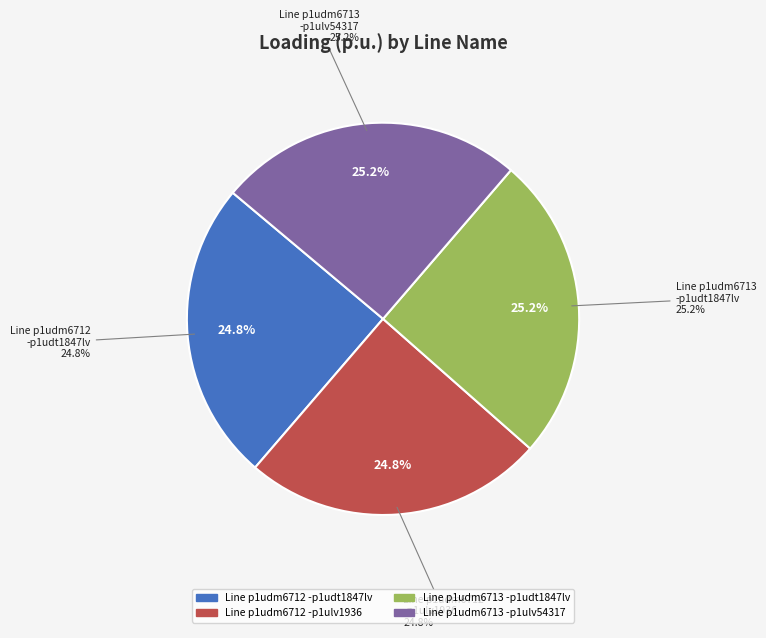

How many segments does this pie chart have?

4